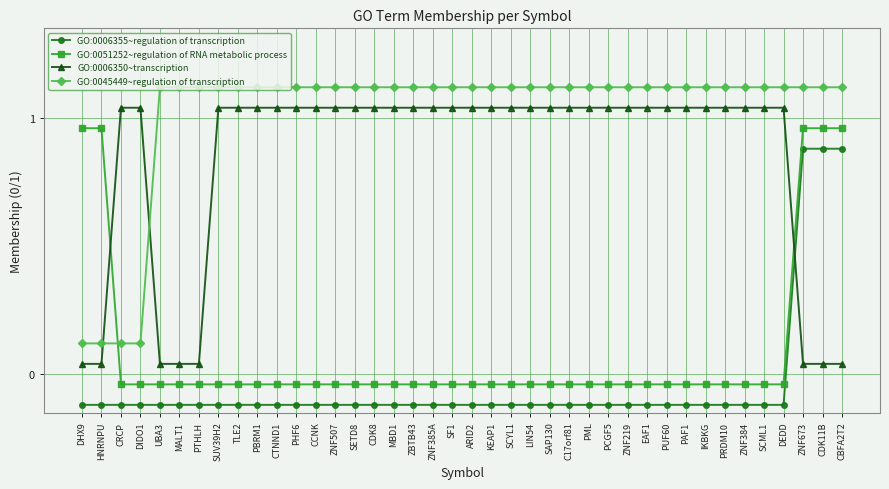

Which series changed the most between CRCP and SETD8?

GO:0045449~regulation of transcription